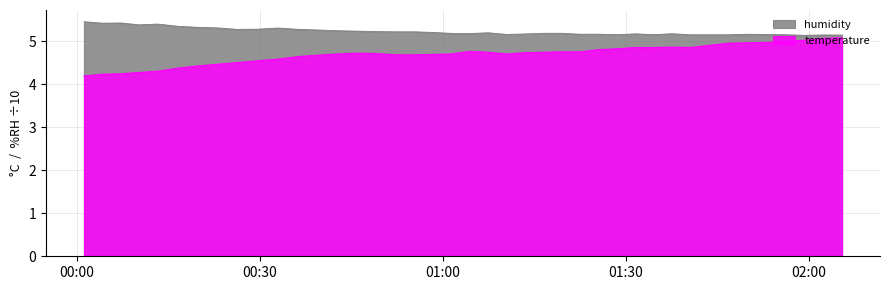

The value of temperature at 2022-12-29T01:53:00 is 5.0. True or false?

True